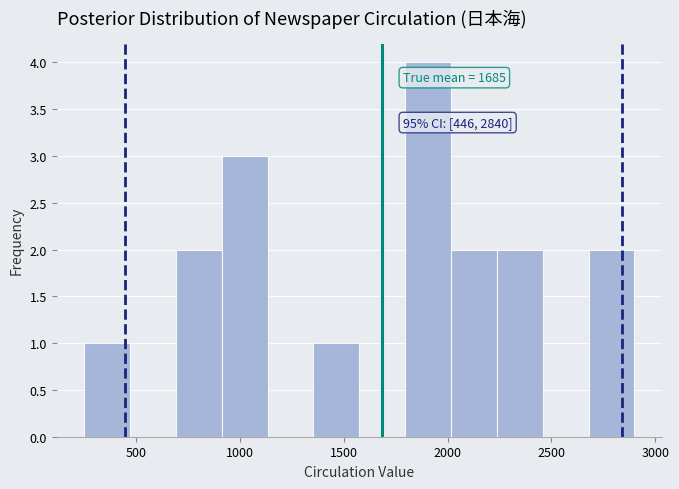

Over which range of the x-axis is the bar tallest?

1800 to 2000